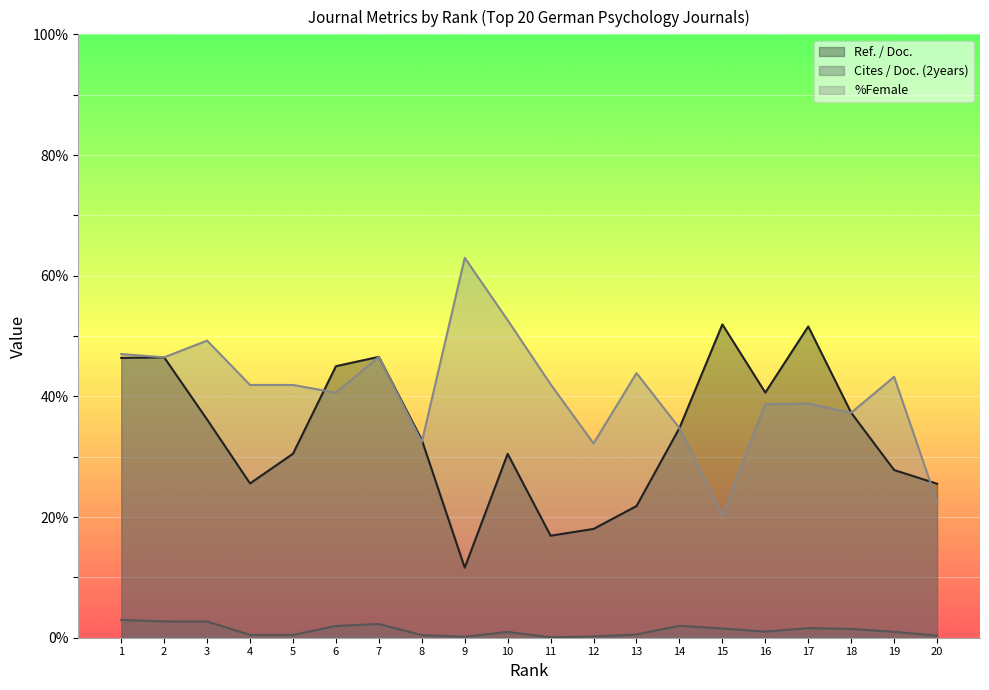

What is the value of the %Female point at the 17th from the left?

38.8